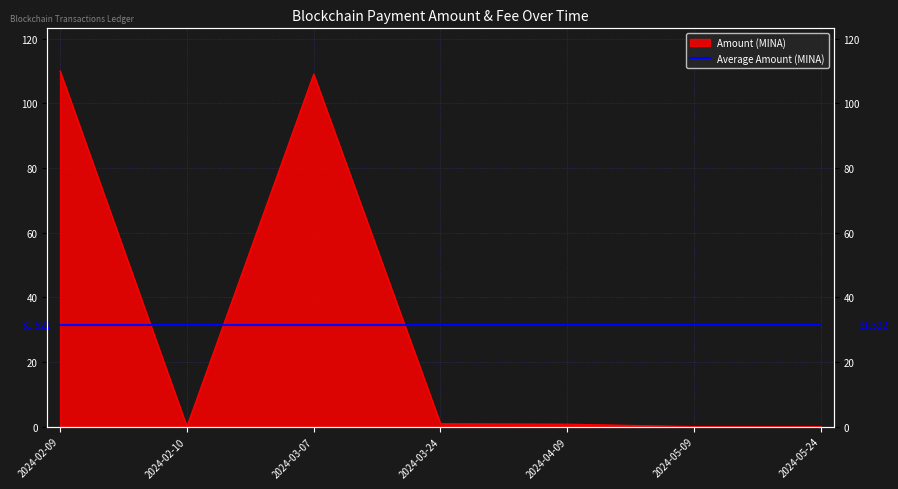

What is the difference between the maximum and minimum values?

110.0